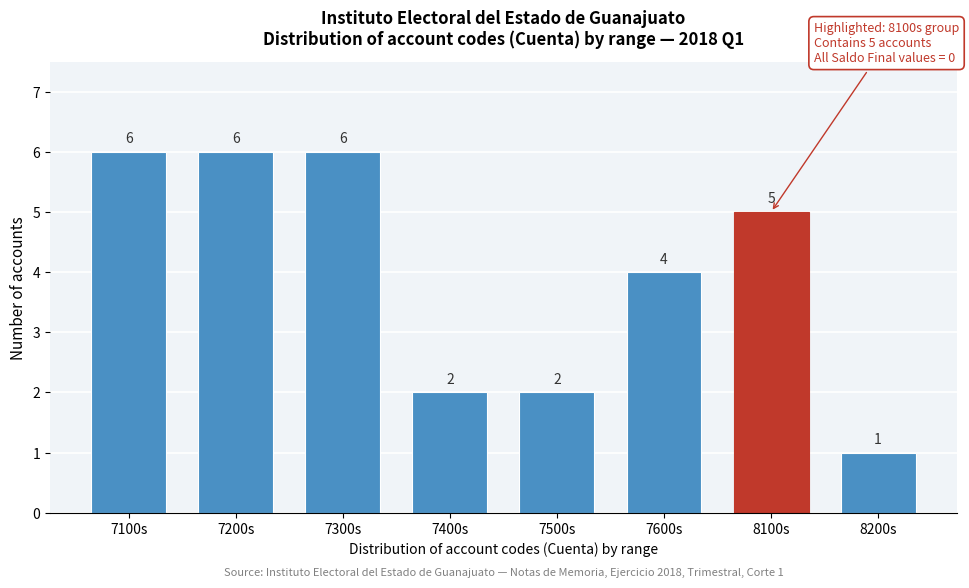

Reading right to left, transcribe all the data shown in this chart.

8200s=1	8100s=5	7600s=4	7500s=2	7400s=2	7300s=6	7200s=6	7100s=6